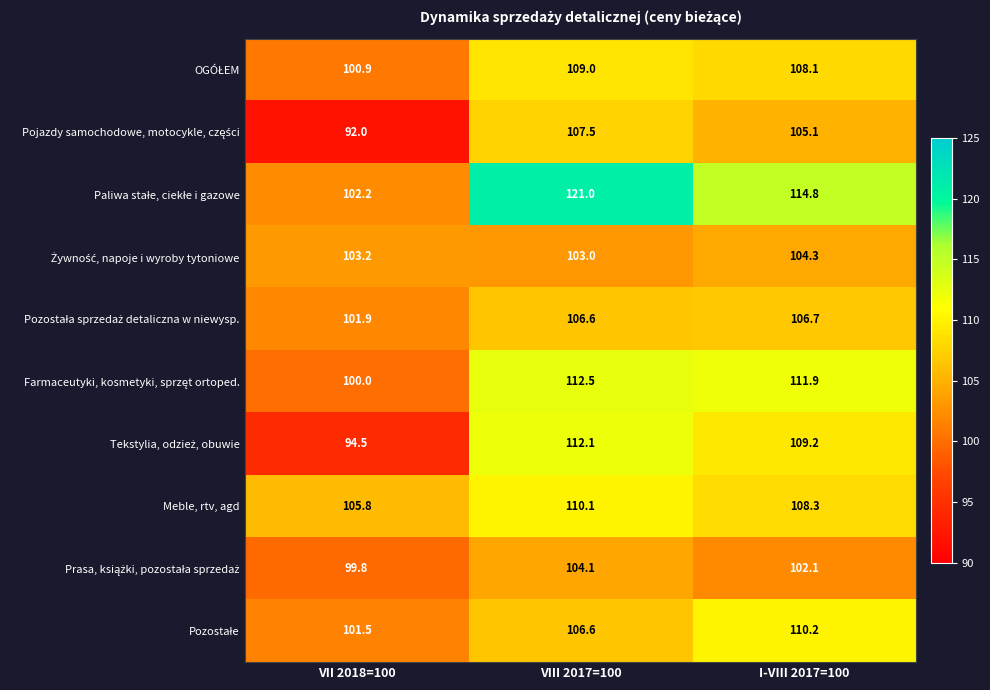

What is the greatest value displayed?

121.0